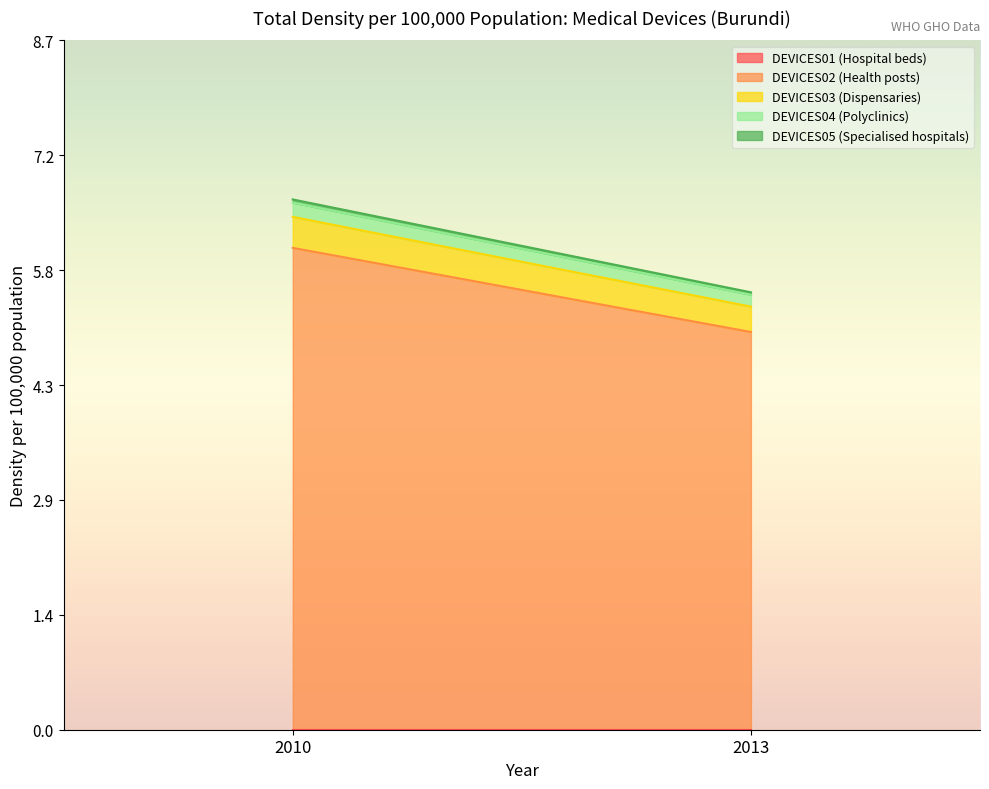

What is the total value across all series at 2013?

5.5